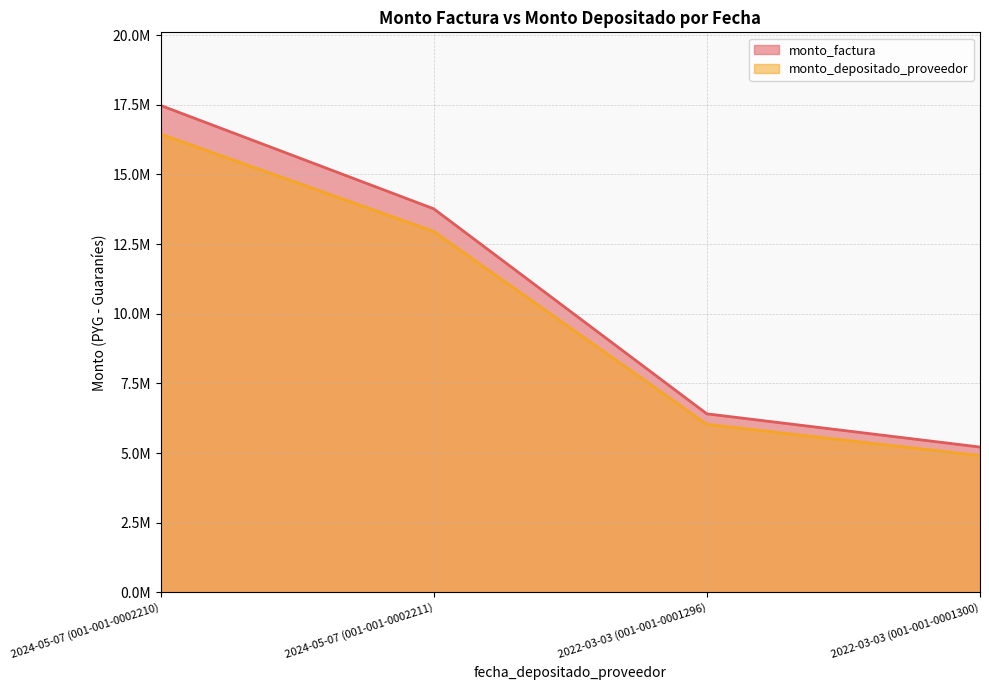

Reading left to right, list all the values displayed in this chart.

monto_factura: 17479795	13769483	6411426	5218570
monto_depositado_proveedor: 16449281	12957710	6033443	4910913